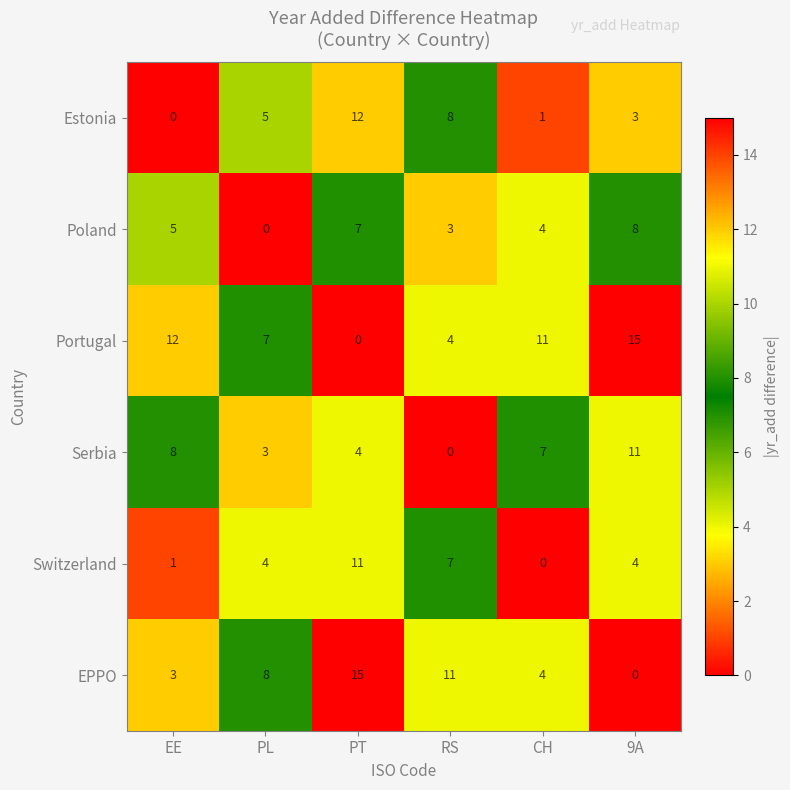

What is the total value across all series at 9A?

41